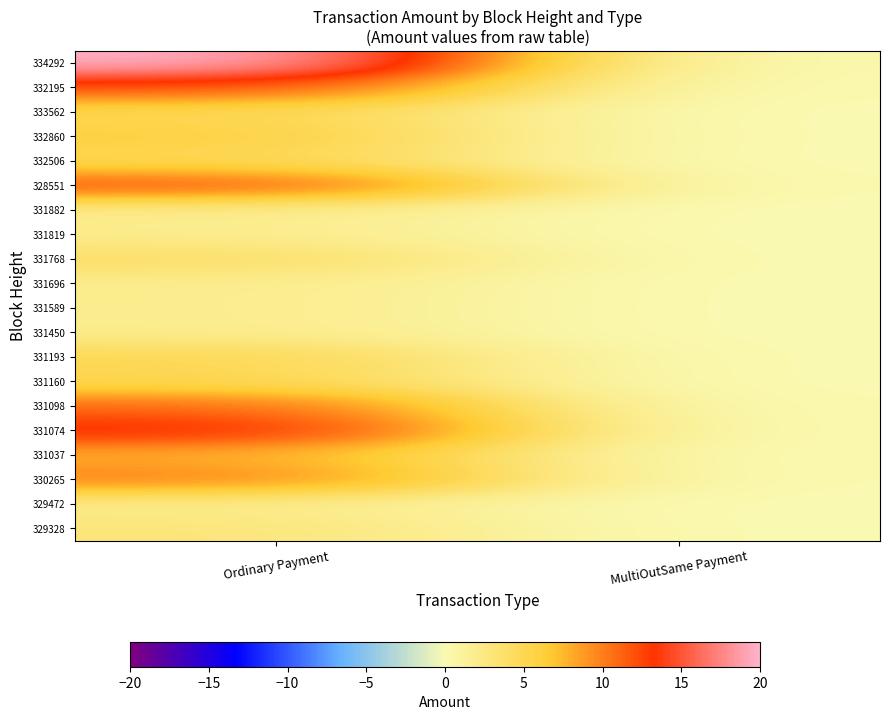

Rank the series by their maximum value, from highest to lowest.

334292, 331074, 332195, 328551, 331098, 330265, 331037, 332860, 333562, 332506, 331193, 331160, 331768, 329328, 331882, 331819, 331696, 331589, 331450, 329472